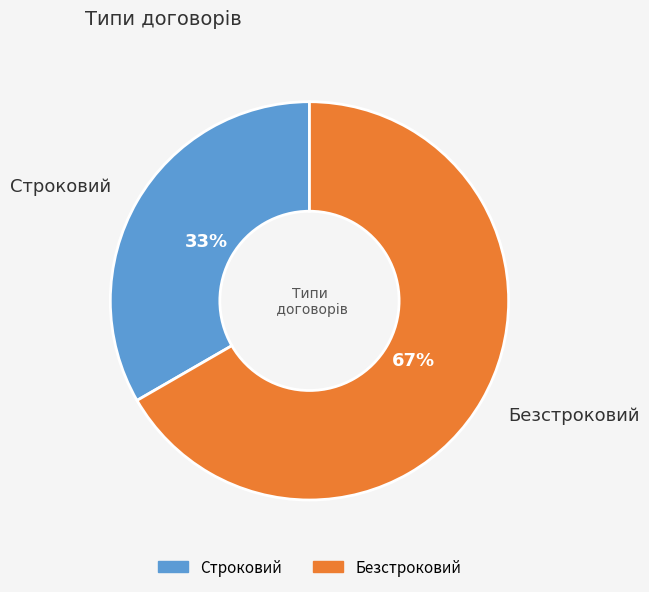

Which has a higher value, Строковий or Безстроковий?

Безстроковий